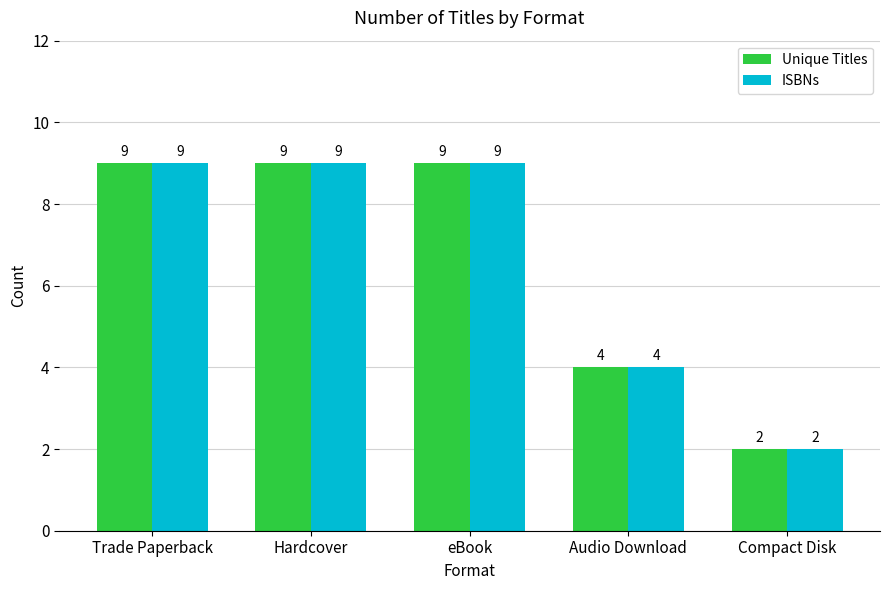

How many bars are there in each group?

2